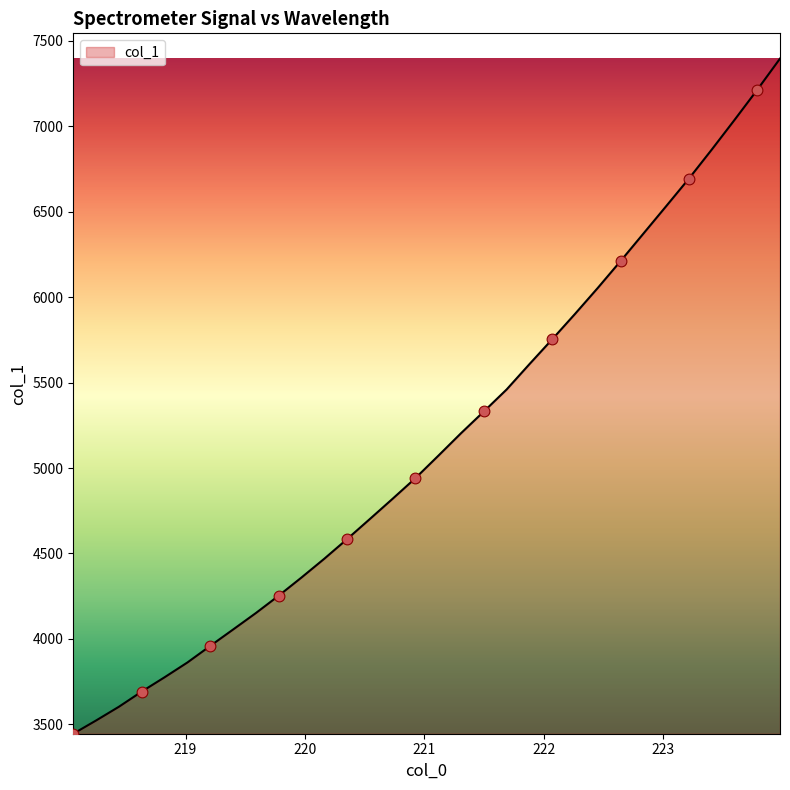

What is the greatest value displayed?

7396.7